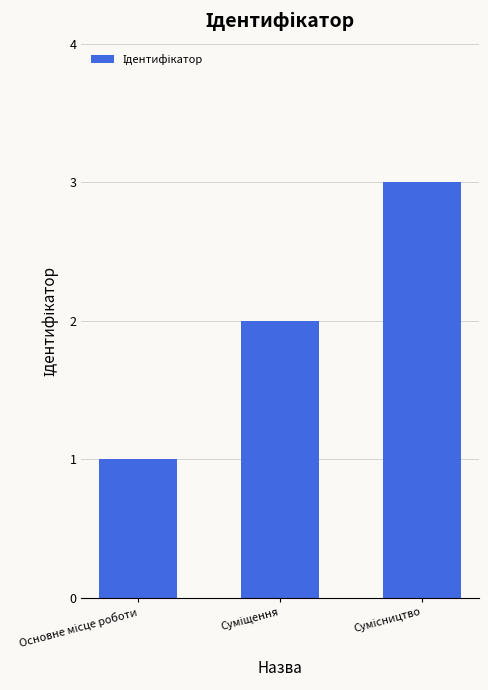

What is the maximum value shown in the chart?

3